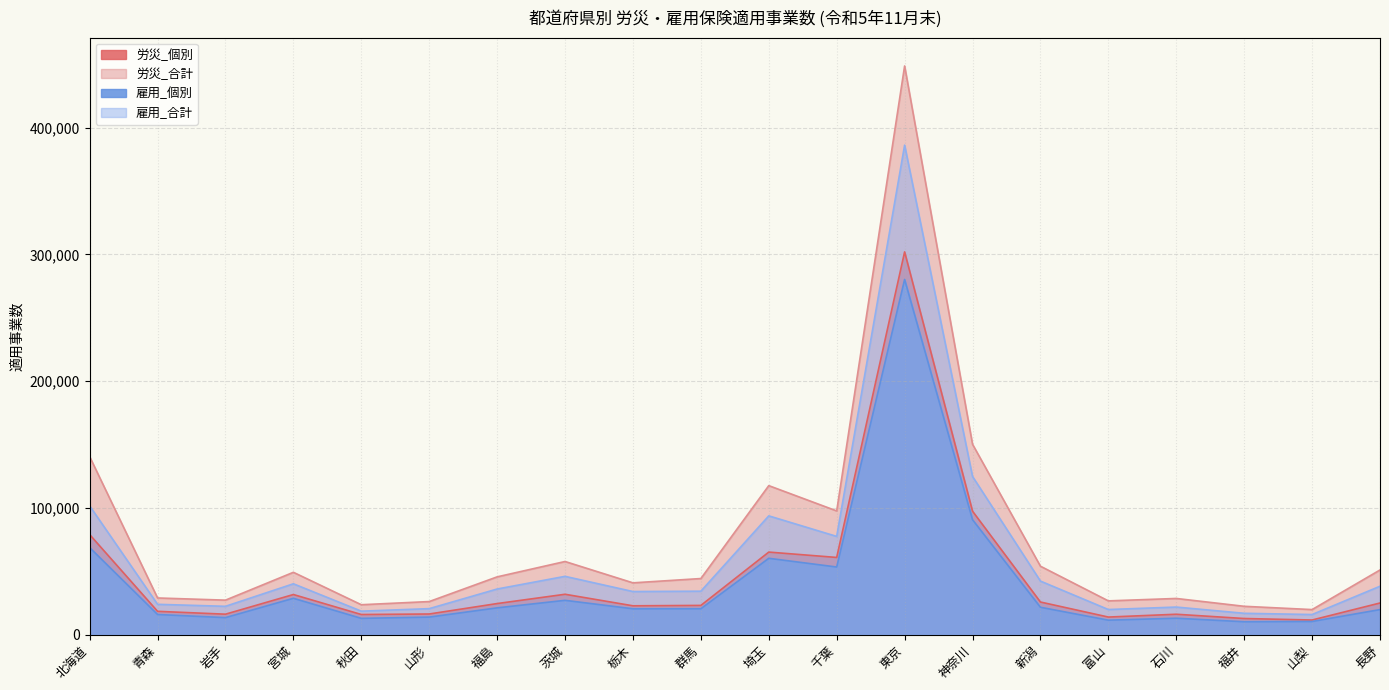

Which series changed the most between 群馬 and 新潟?

労災_合計